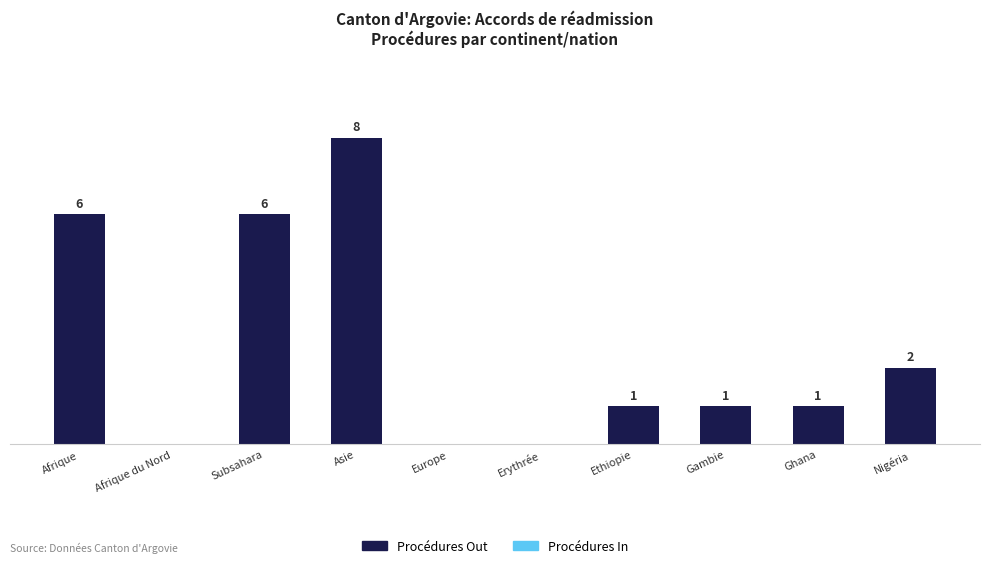

Between Ethiopie and Afrique du Nord, which is larger?

Ethiopie